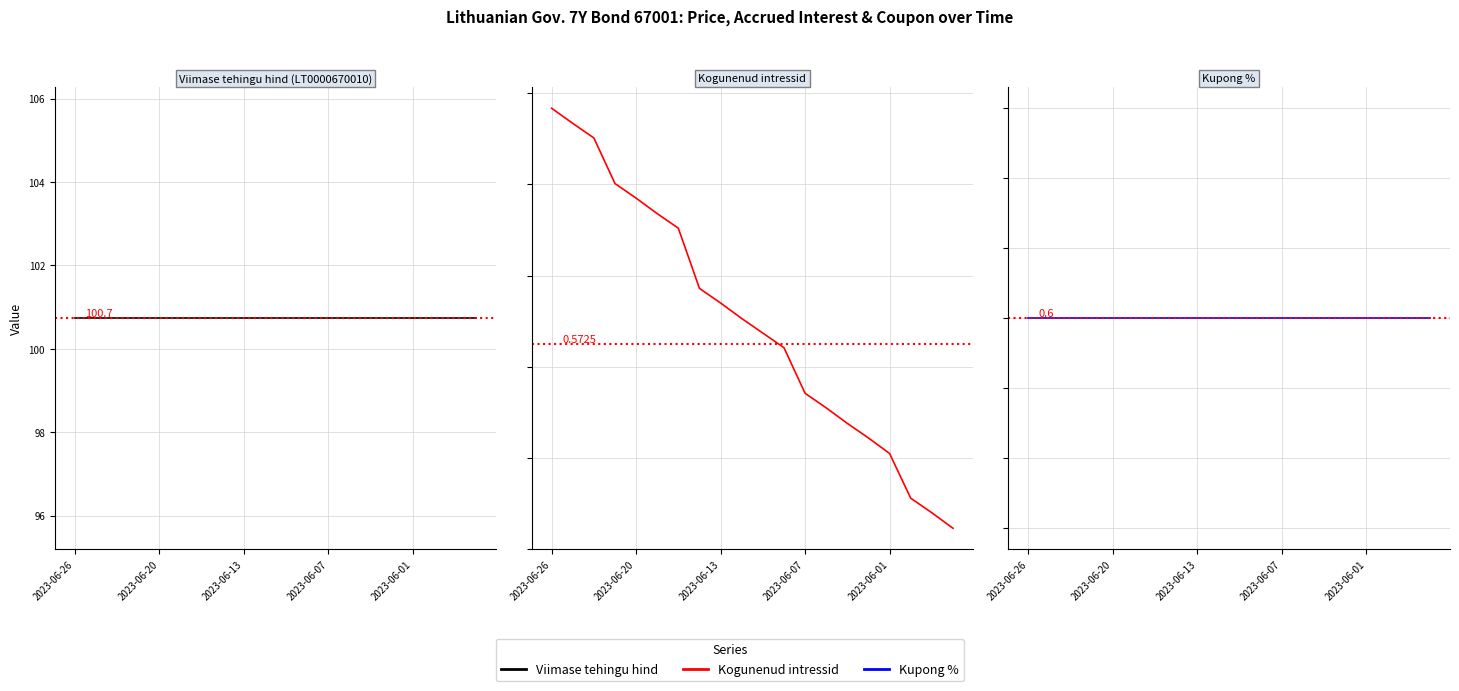

Which series has the largest total across all categories?

Viimase tehingu hind